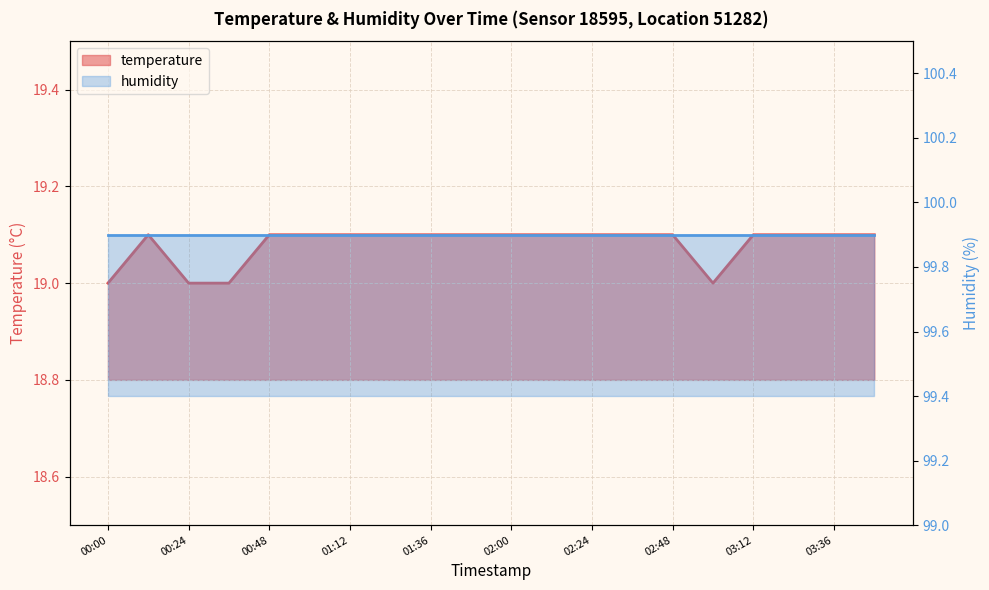

Count the number of values greater than 19.

16